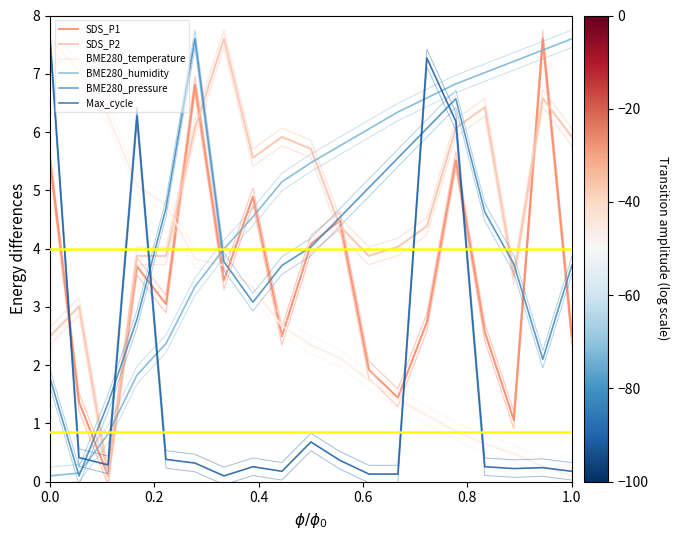

Which series has the widest spread of values?

SDS_P1